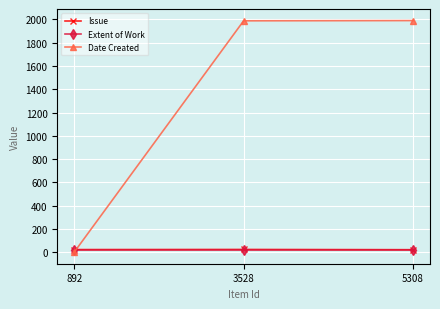

Which series has the largest range (max minus min)?

Date Created